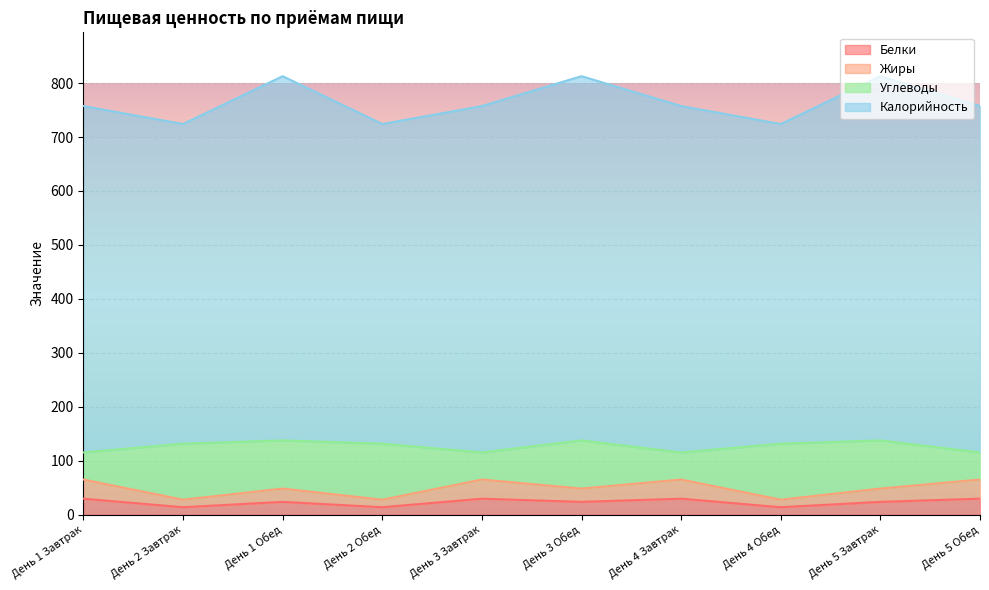

What is the difference between the Жиры values at День 4 Обед and День 5 Обед?

37.4